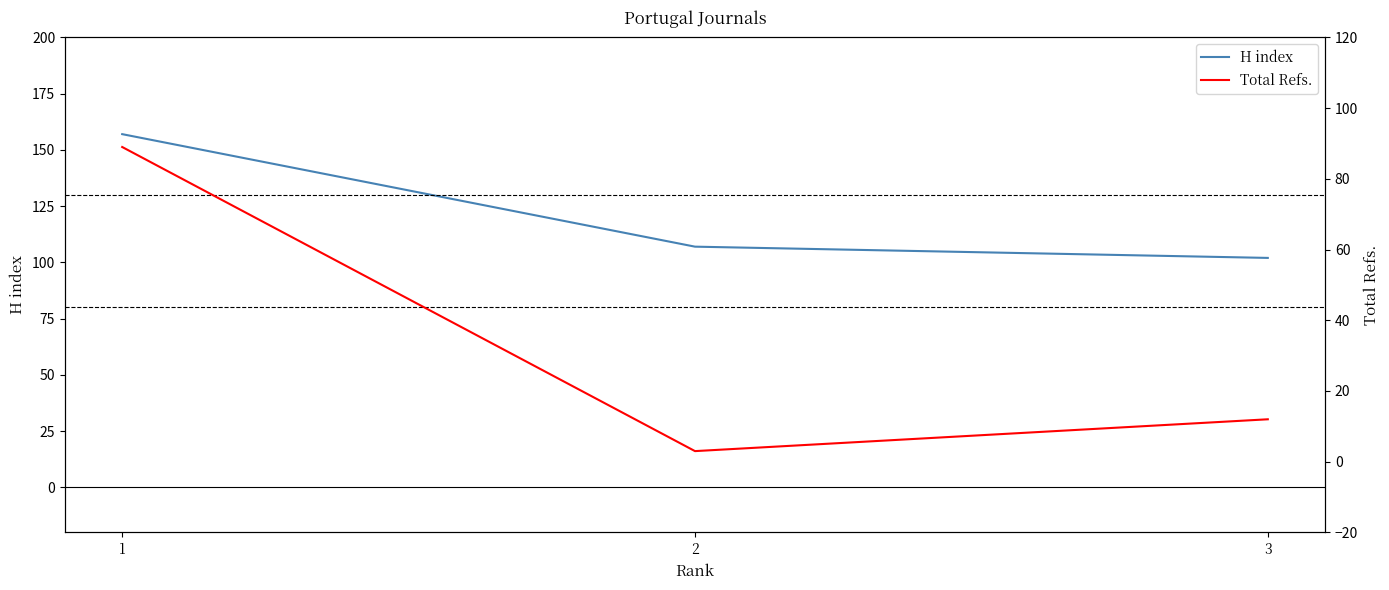

At which category does the chart reach its minimum across all series?

2